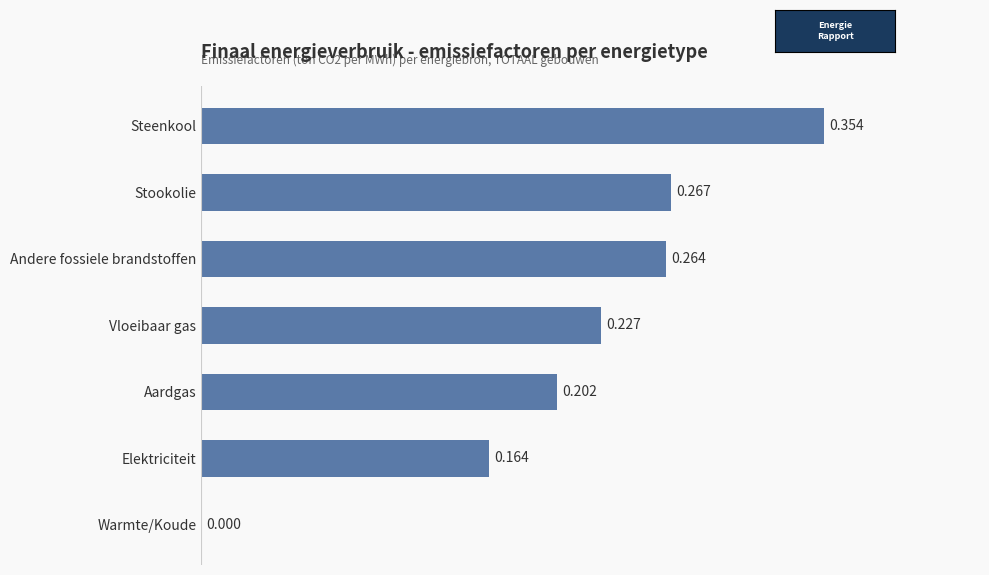

Which label corresponds to the largest value in the chart?

Steenkool